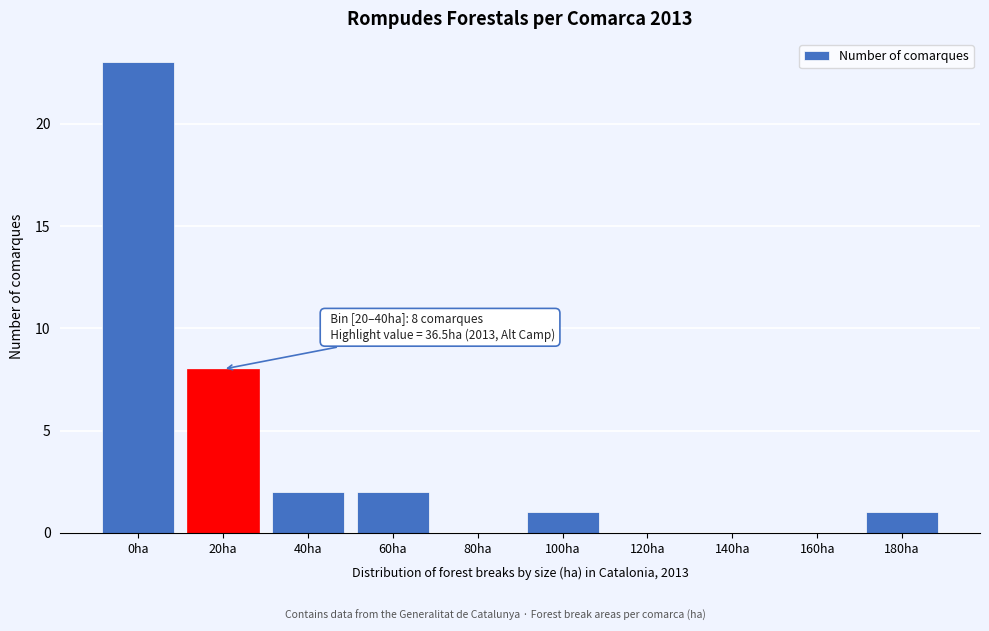

Reading left to right, transcribe all the data shown in this chart.

0ha=23	20ha=8	40ha=2	60ha=2	80ha=0	100ha=1	120ha=0	140ha=0	160ha=0	180ha=1